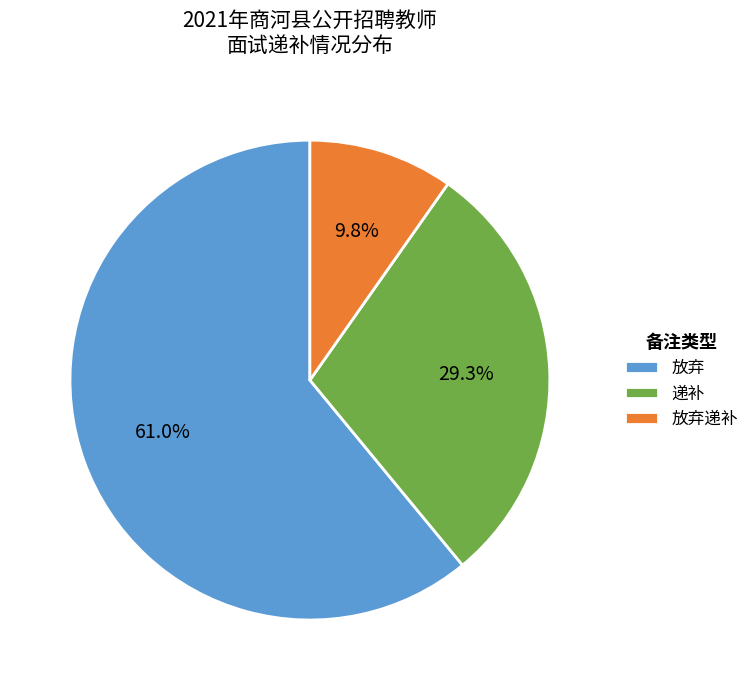

Do 递补 and 放弃 together represent more than half of the pie?

Yes